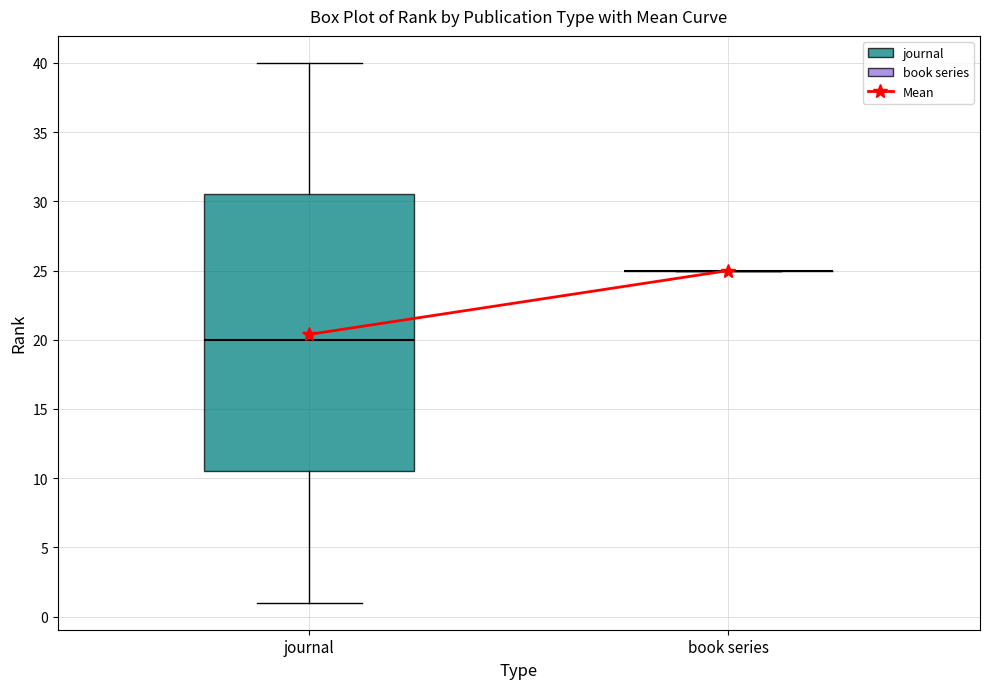

Reading left to right, read every box against the y-axis: the position of its median line, the range the box covers, and the ends of its whiskers. The values are not printed on the chart, so give them approximately, as read against the axis.

journal: median 20.0, box 10.5 to 30.5, whiskers 1.0 to 40.0
book series: box collapsed to a line at 25.0, whiskers 25.0 to 25.0